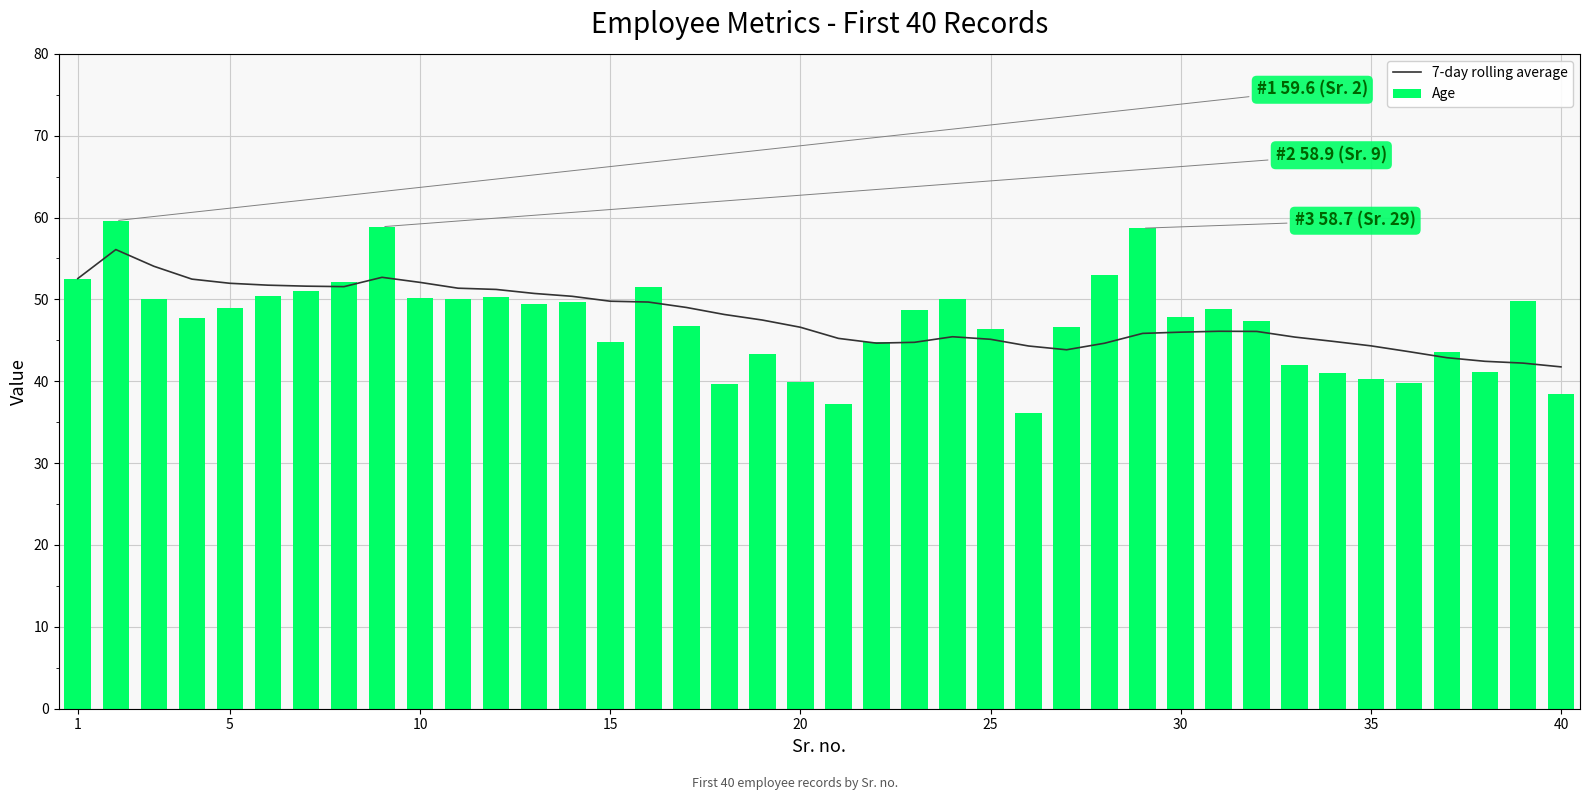

What is the minimum value for 7-day rolling average?

41.8